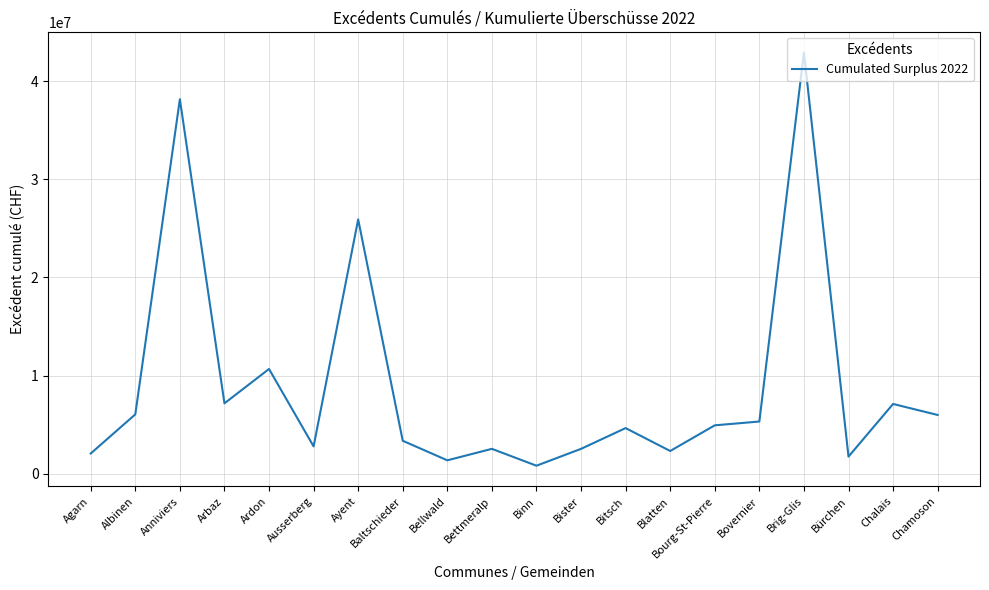

Which has a higher value, Bürchen or Albinen?

Albinen